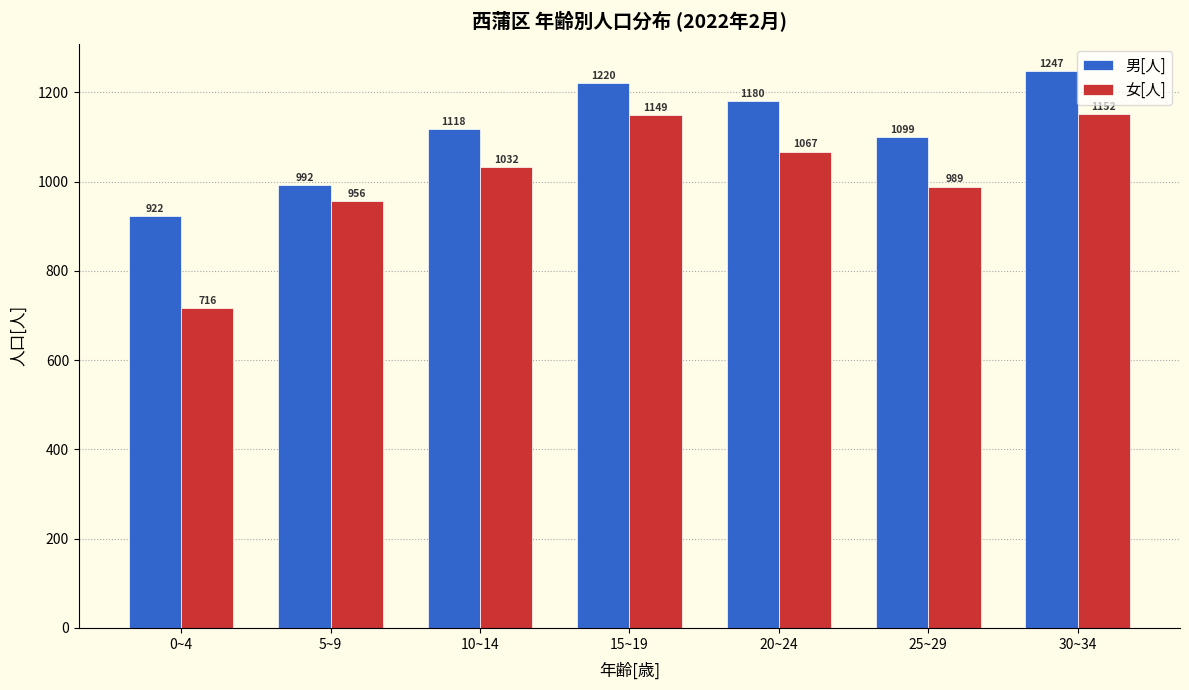

List the series in order of their overall mean, lowest first.

女[人], 男[人]